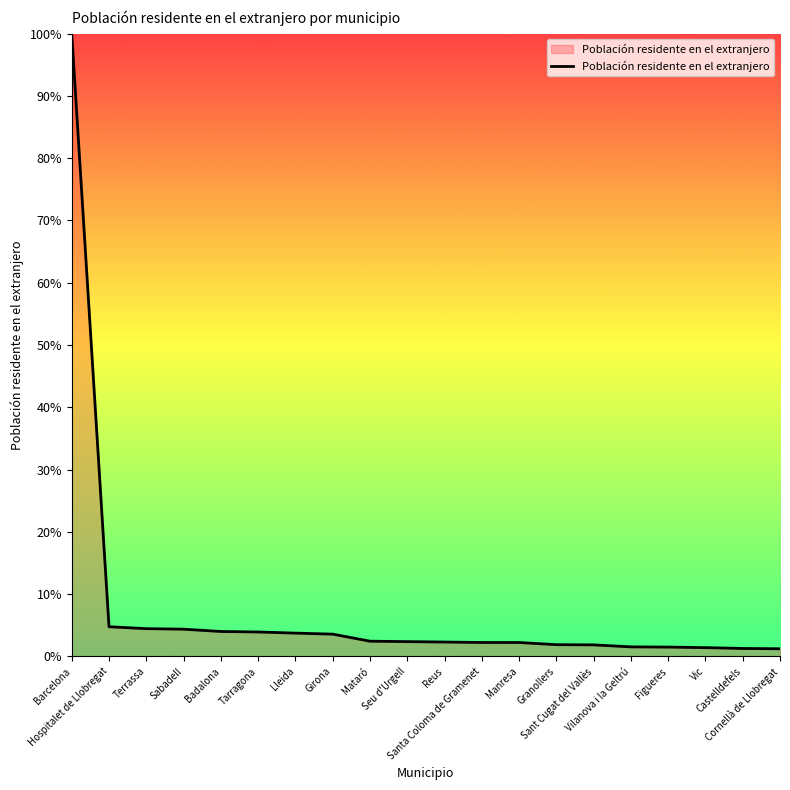

Does the chart display data point markers on the line(s)?

No